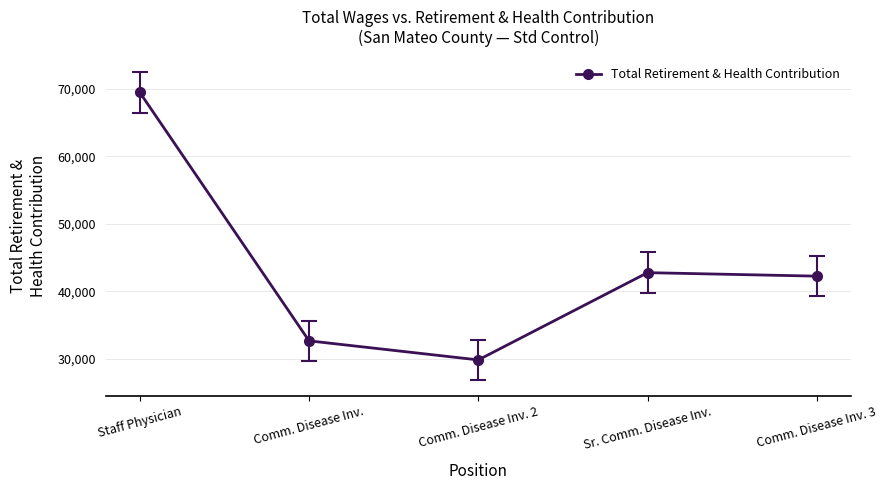

At which label is the value closest to 49638?

Sr. Comm. Disease Inv.